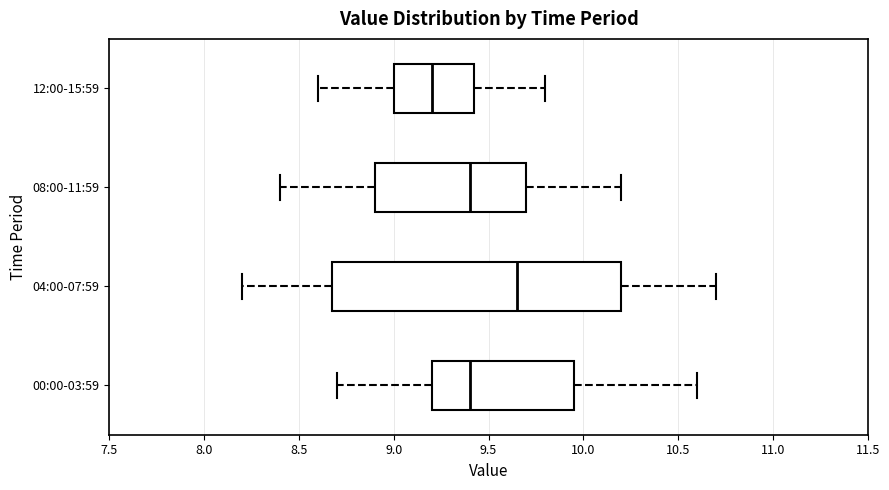

Reading bottom to top, transcribe this box plot: for each box, give where its median line is, the range the box spans, and where its two whiskers end, as read against the x-axis. The values are not printed on the chart, so give them approximately, as read against the axis.

00:00-03:59: median 9.40, box 9.20 to 9.95, whiskers 8.70 to 10.60
04:00-07:59: median 9.65, box 8.70 to 10.20, whiskers 8.20 to 10.70
08:00-11:59: median 9.40, box 8.90 to 9.70, whiskers 8.40 to 10.20
12:00-15:59: median 9.20, box 9.00 to 9.45, whiskers 8.60 to 9.80